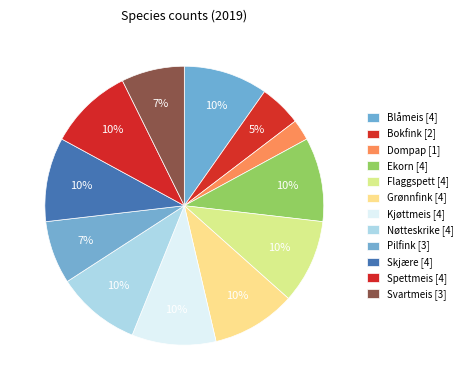

How many slices are in this pie chart?

12